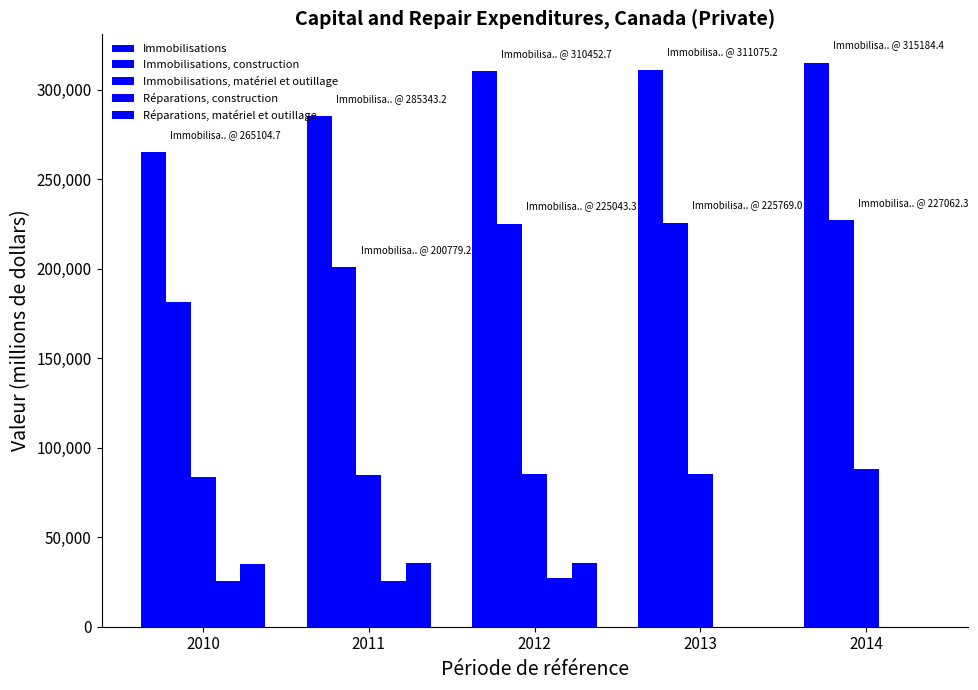

Reading right to left, transcribe all the data shown in this chart.

Immobilisations: 315184.4	311075.2	310452.7	285343.2	265104.7
Immobilisations, construction: 227062.3	225769.0	225043.3	200779.2	181549.6
Immobilisations, matériel et outillage: 88122.2	85306.2	85409.4	84564.0	83555.0
Réparations, construction: 0.0	0.0	27146.7	25355.7	25673.9
Réparations, matériel et outillage: 0.0	0.0	35461.8	35342.7	34956.1